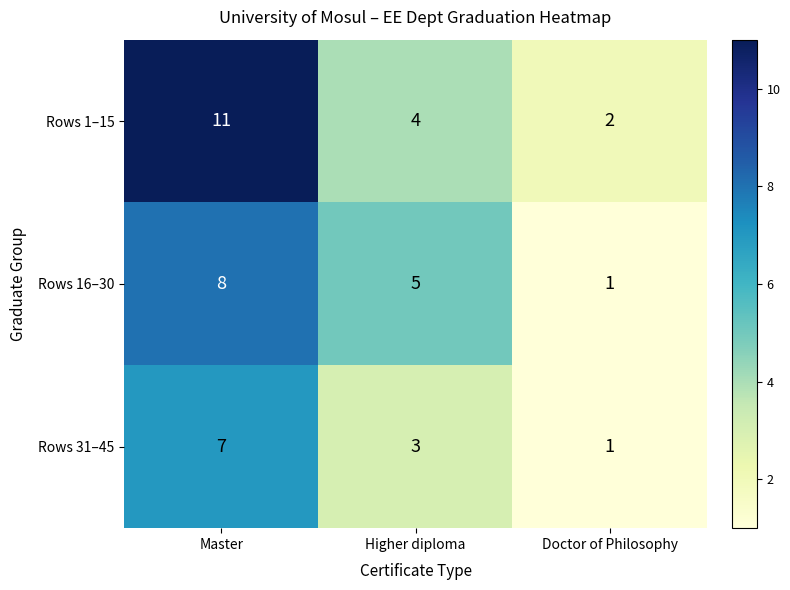

What is the greatest value displayed?

11